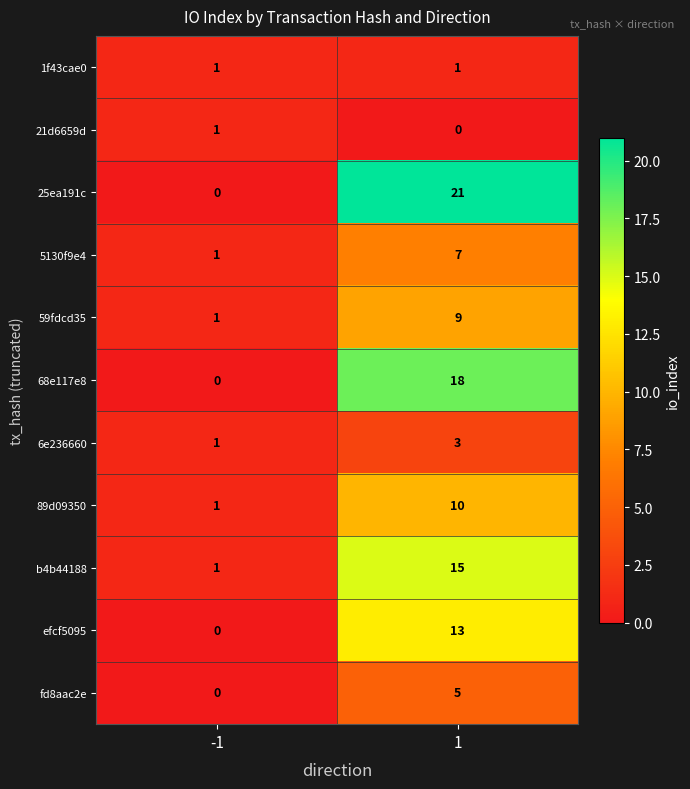

What value does the 6e236660 series have at 1?

3